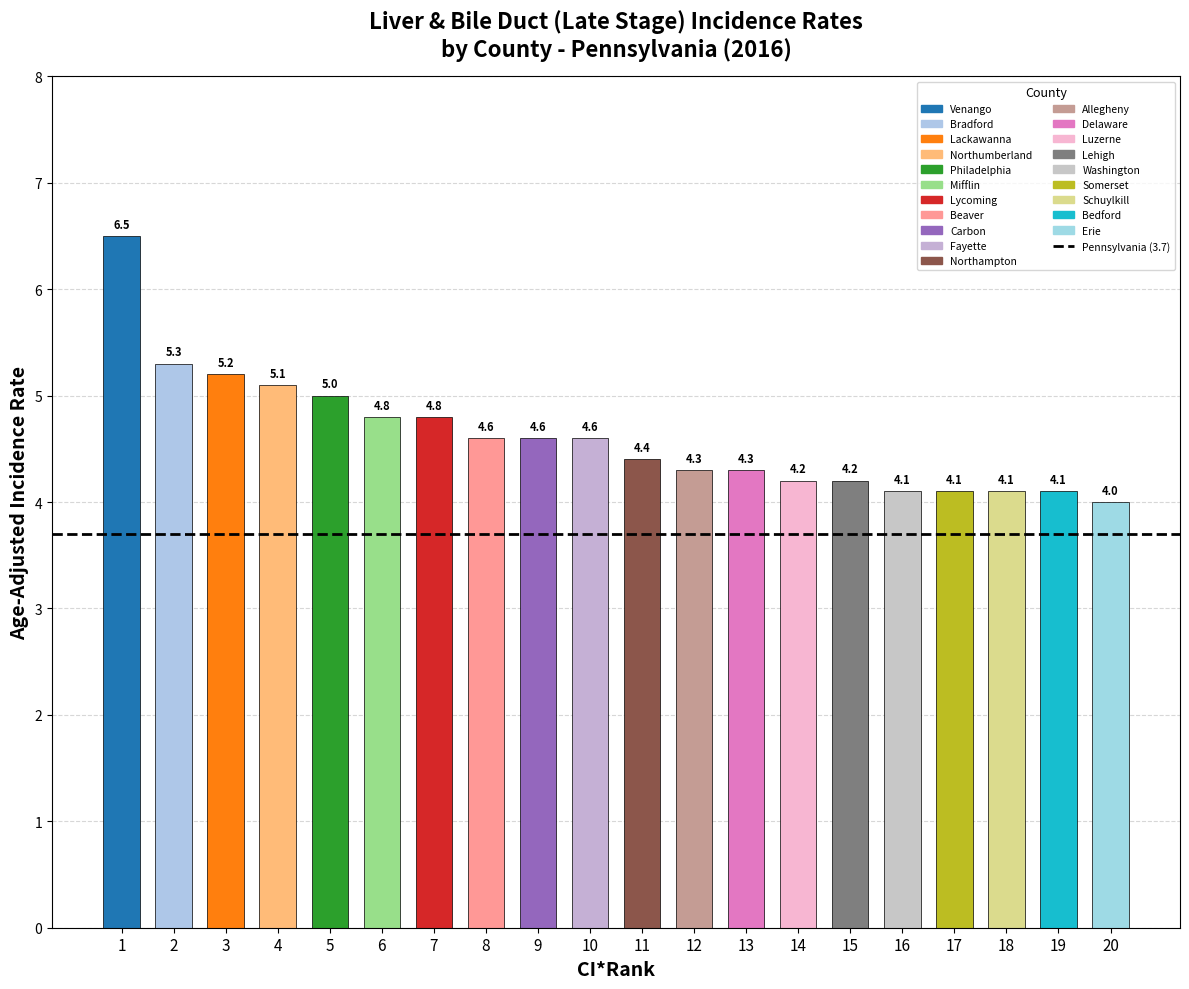

How many values exceed 4?

19